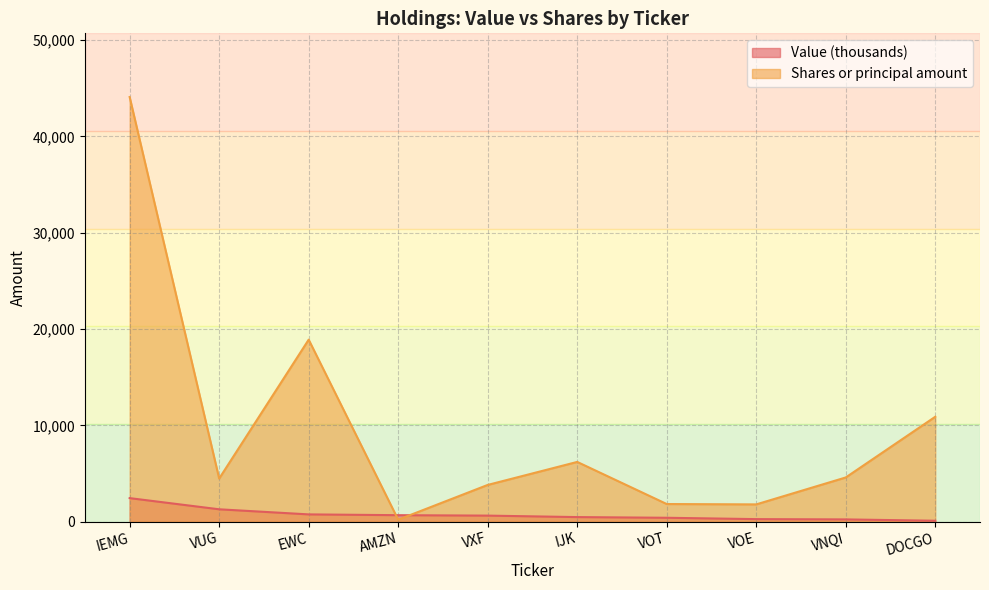

What are all the series names shown in the legend?

Value (thousands), Shares or principal amount